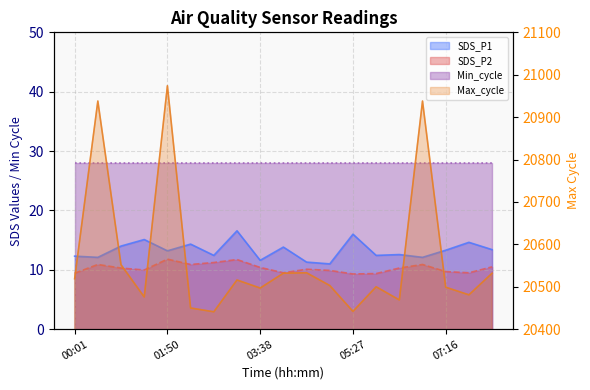

The value of SDS_P1 at 05:00 is 14.5. True or false?

False